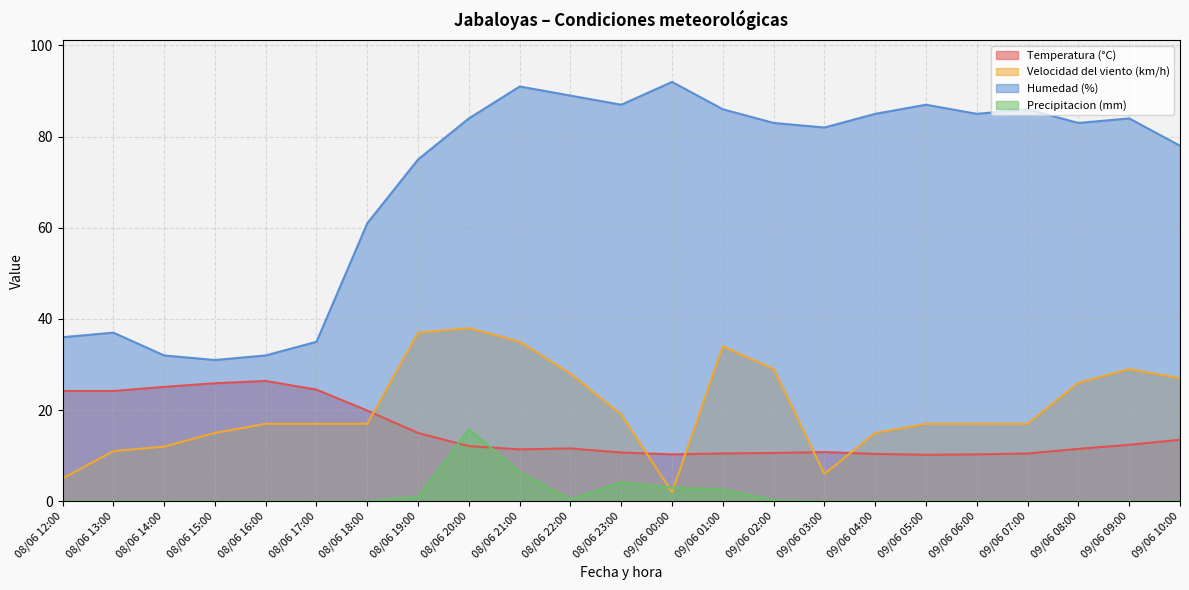

What is the label of the 3rd point from the right?

09/06 08:00